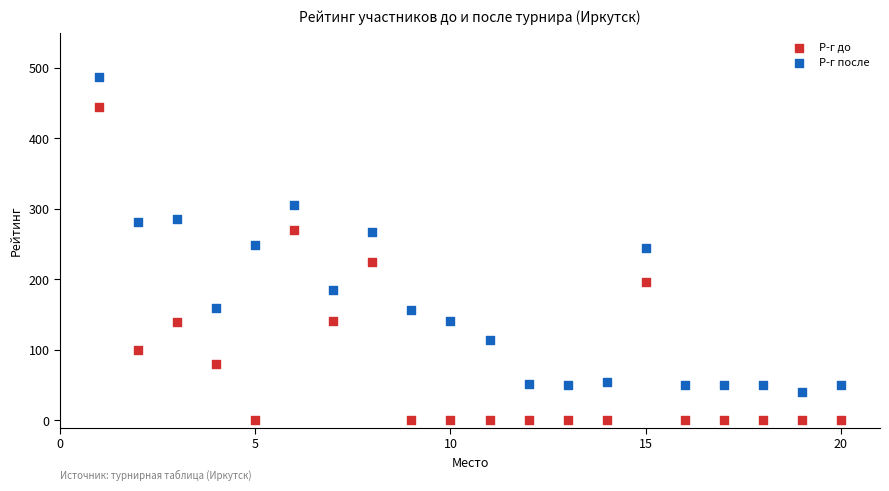

Which series reaches the minimum Y coordinate?

Р-г до